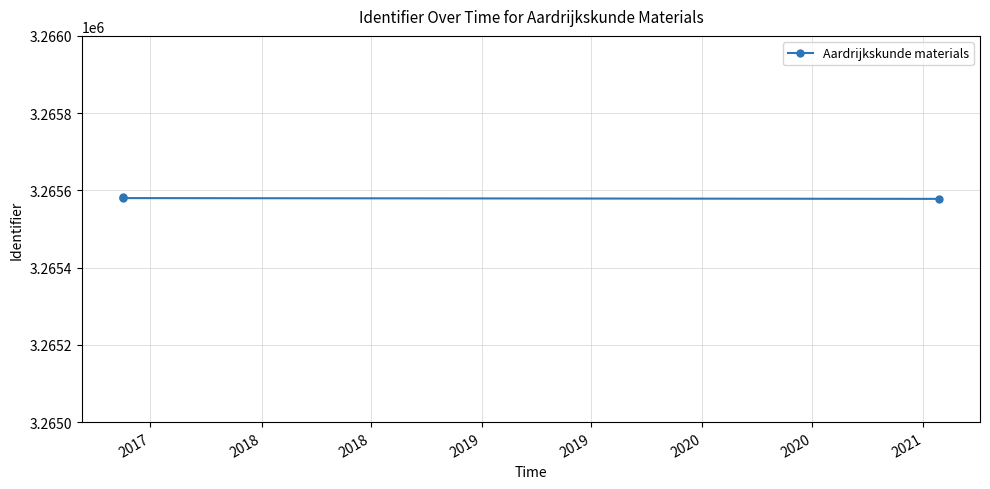

Which has a higher value, 2018 or 2018?

2018